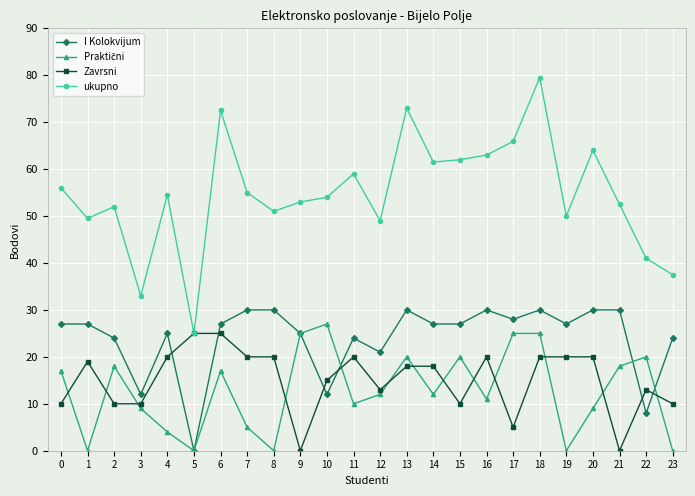

What is the value of the ukupno point at the 2nd from the left?

49.5